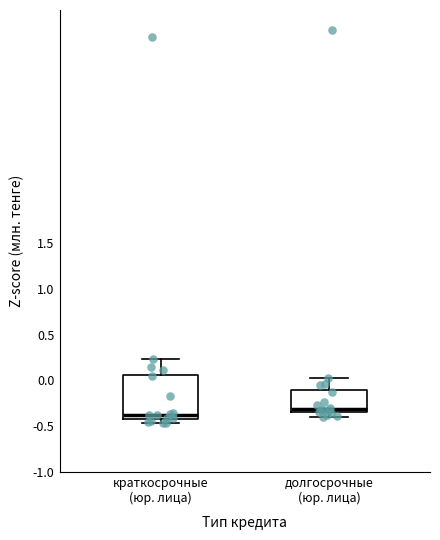

Which box is the tallest, from its lower edge to its upper edge?

краткосрочные (юр. лица)